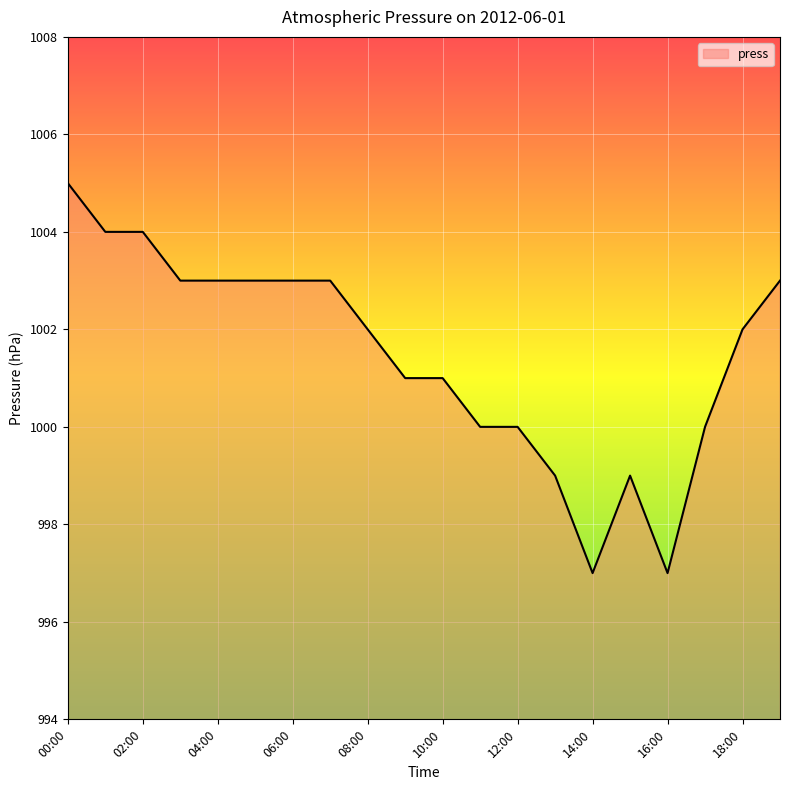

What is the minimum value shown in the chart?

997